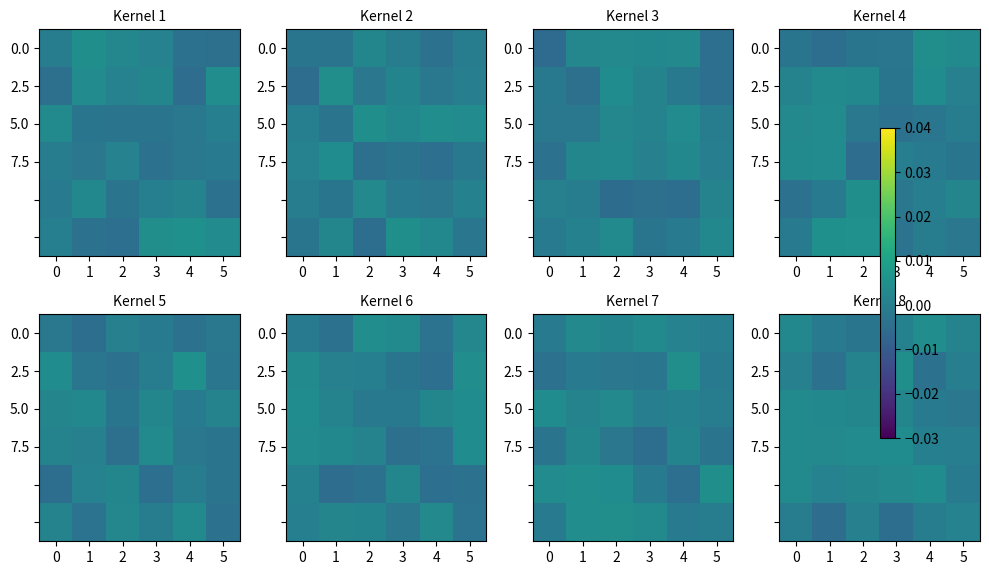

Count the number of data series in this chart.

6